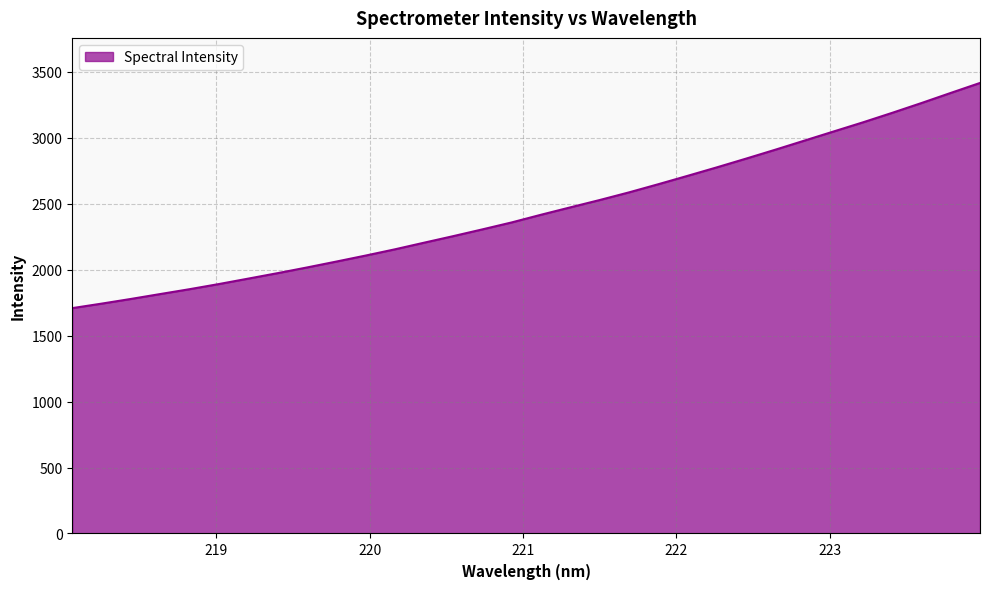

What is the difference between the maximum and minimum values?

1706.2